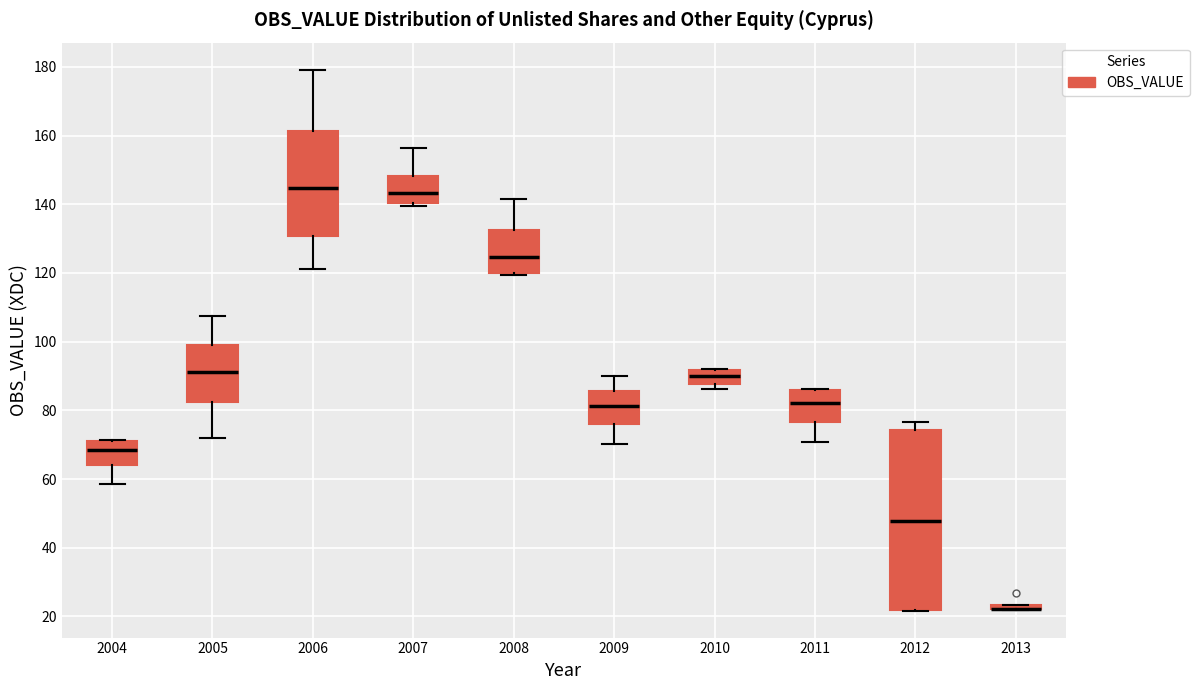

Which box is the tallest, from its lower edge to its upper edge?

2012